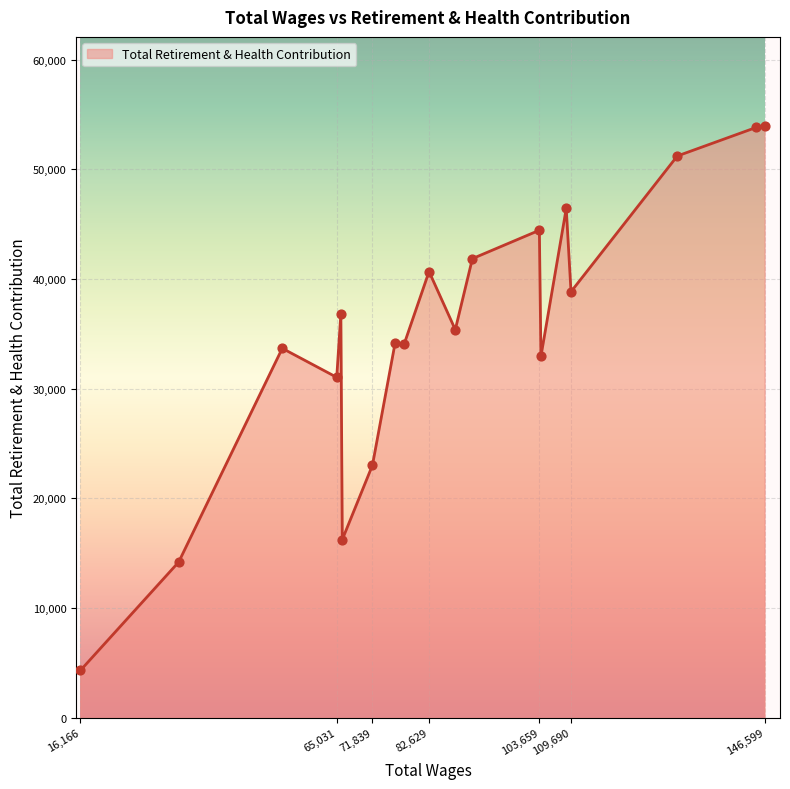

What is the greatest value displayed?

53979